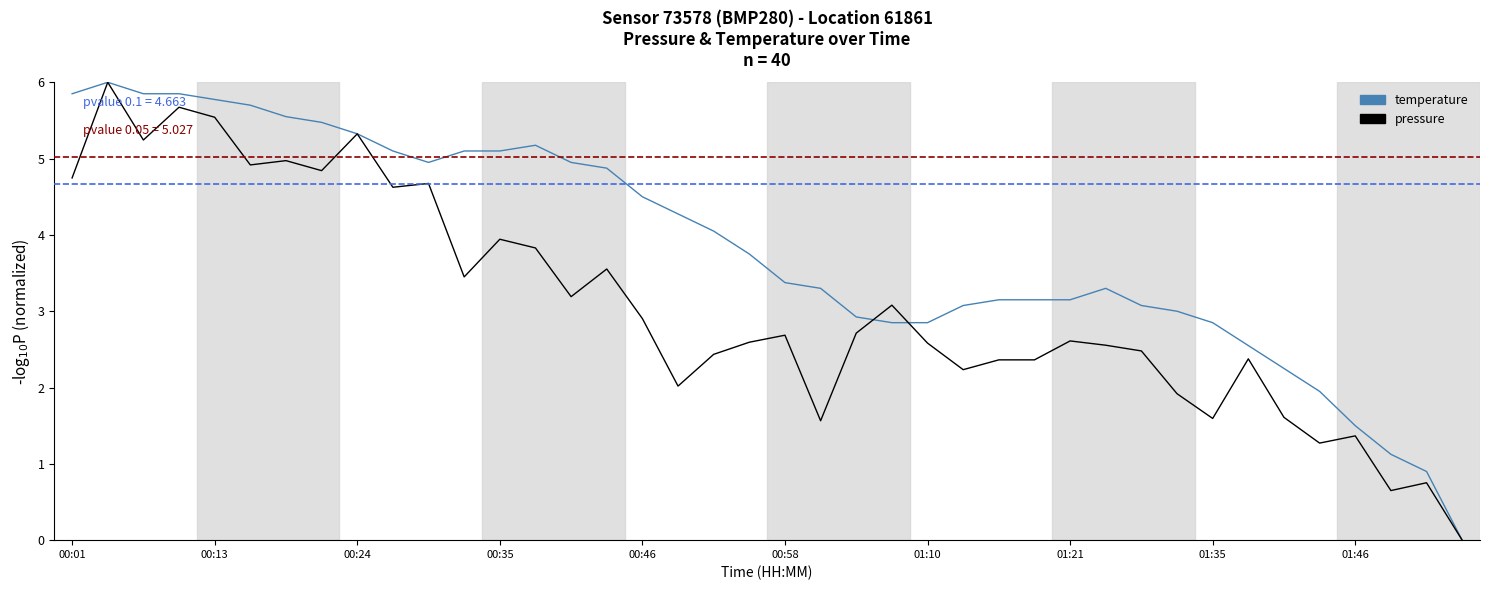

List the series in order of their overall mean, highest first.

temperature, pressure